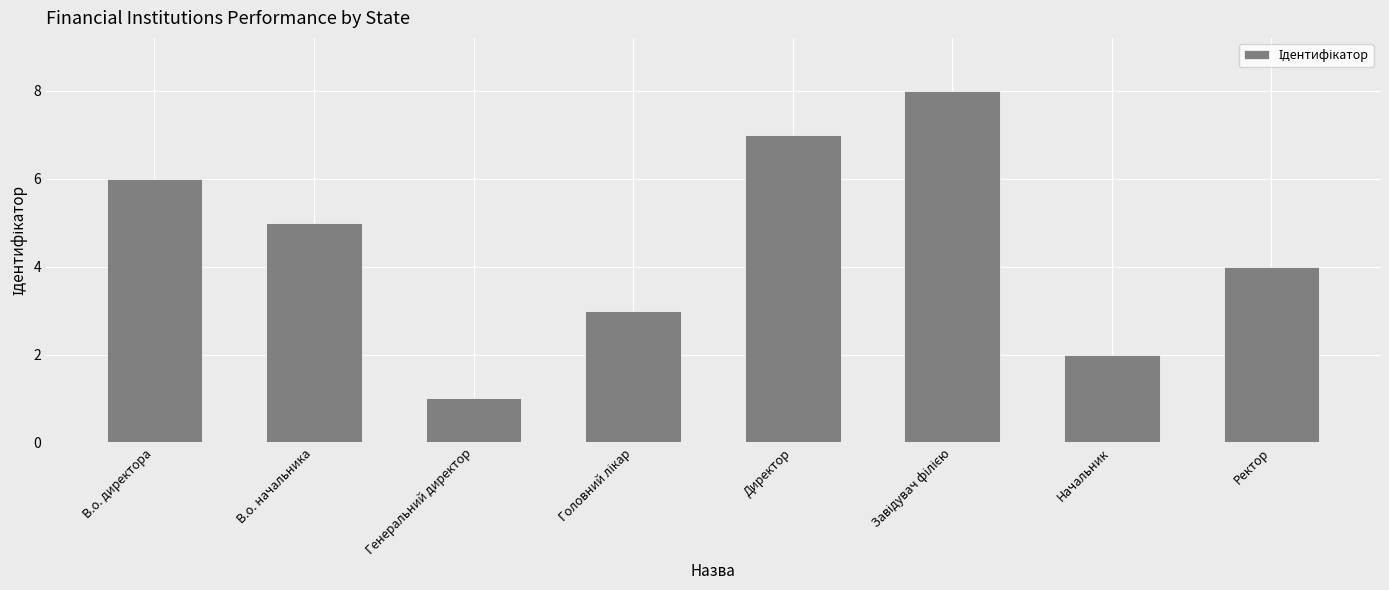

Between Начальник and Директор, which is larger?

Директор